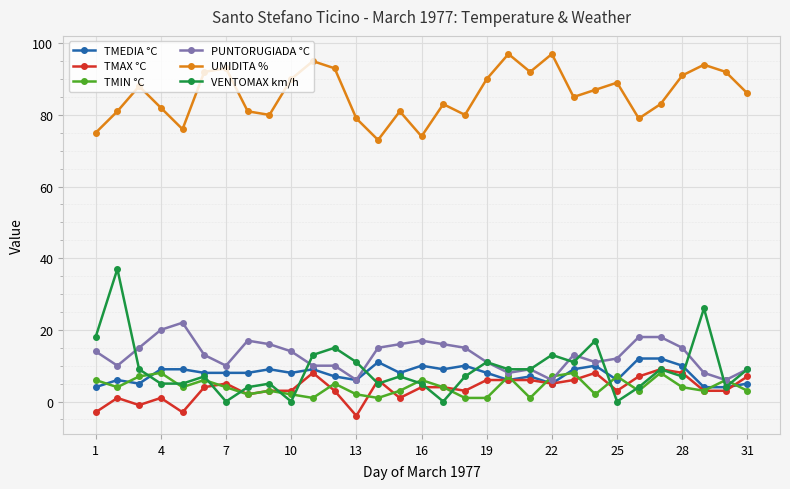

True or false: TMEDIA °C and UMIDITA % intersect in this chart.

False